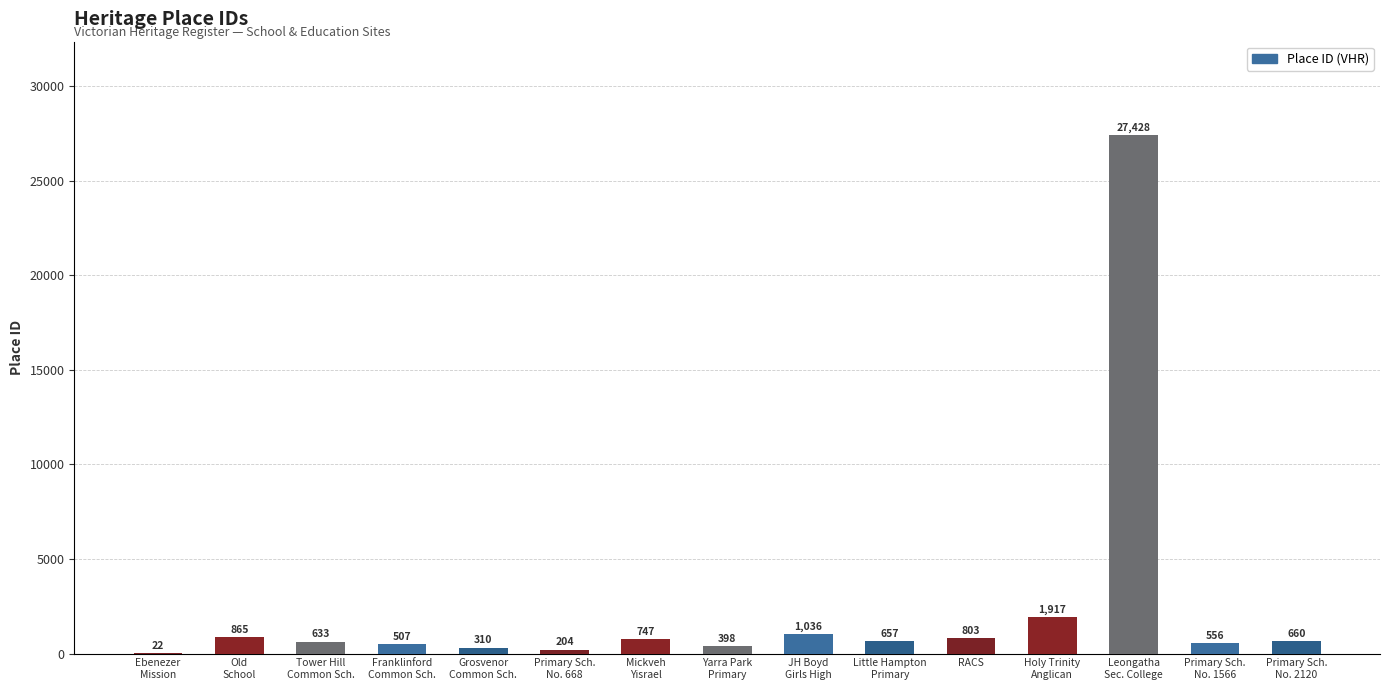

How many data points does each series have?

15